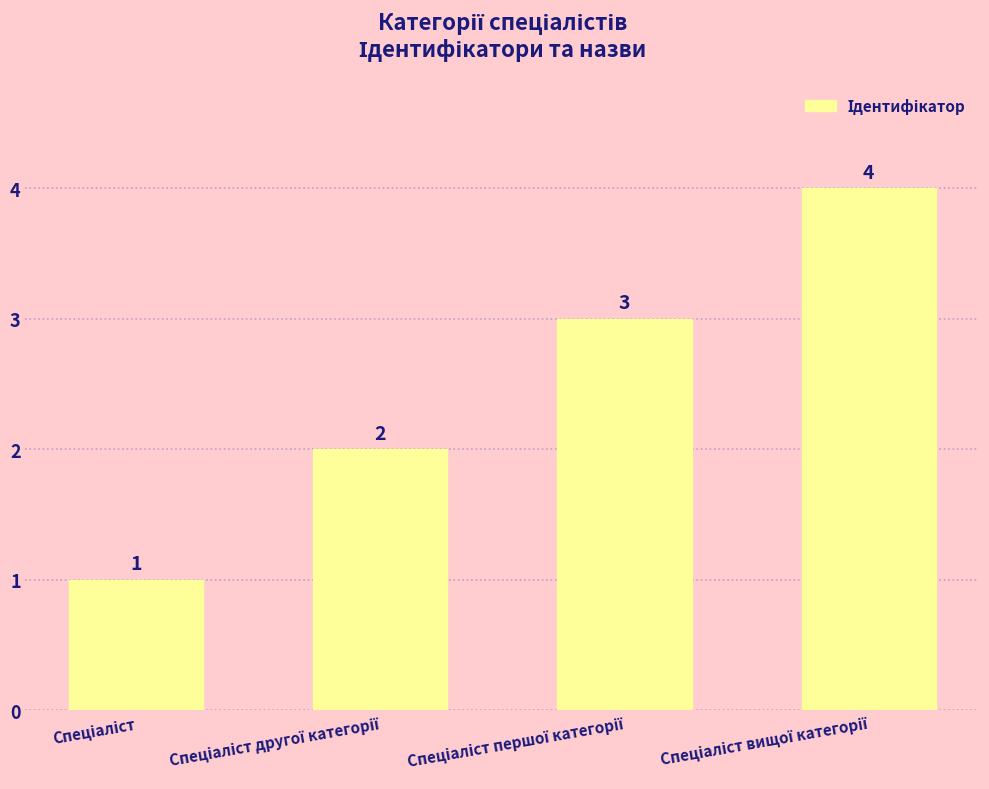

What is the difference between the maximum and minimum values?

3